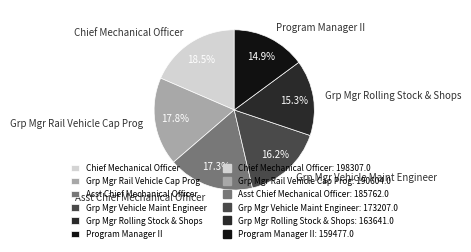

What is the ratio of the value at Grp Mgr Rail Vehicle Cap Prog to the value at Grp Mgr Vehicle Maint Engineer?

1.1